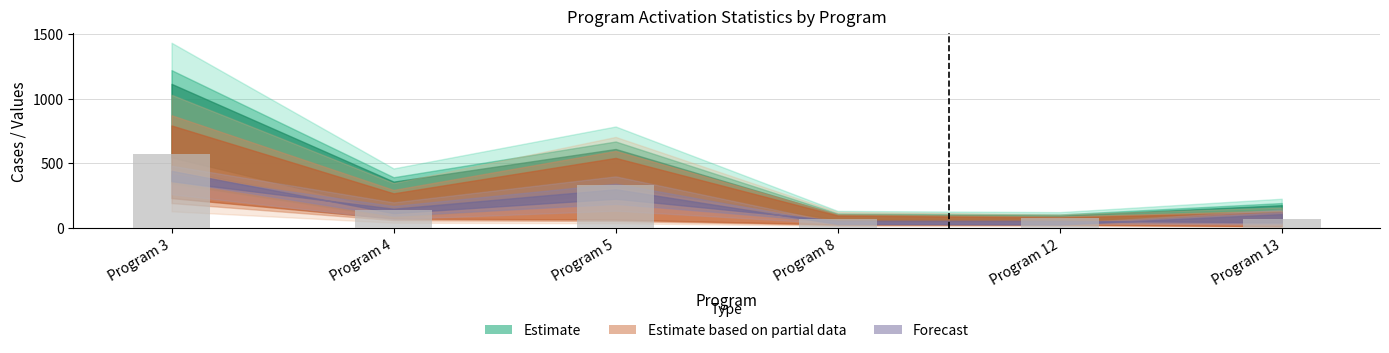

What is the approximate value at Program 4?

139